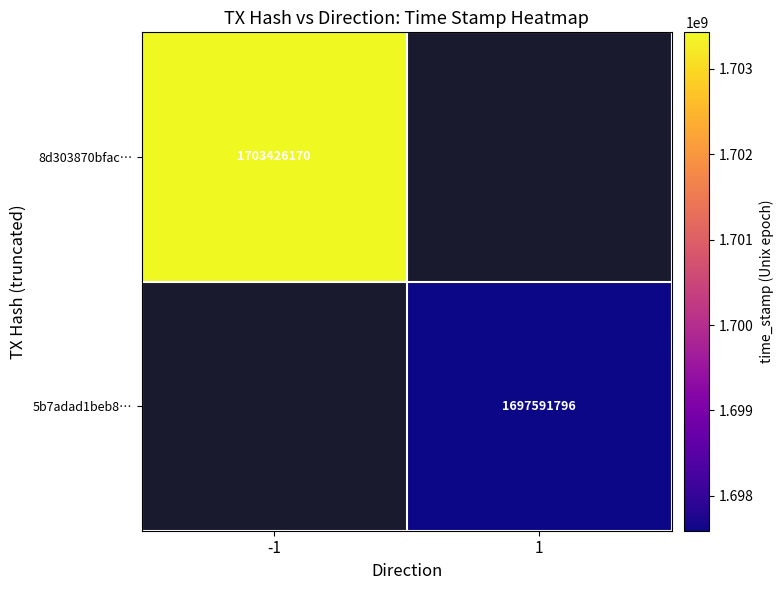

What is the smallest value displayed?

1697591796.0